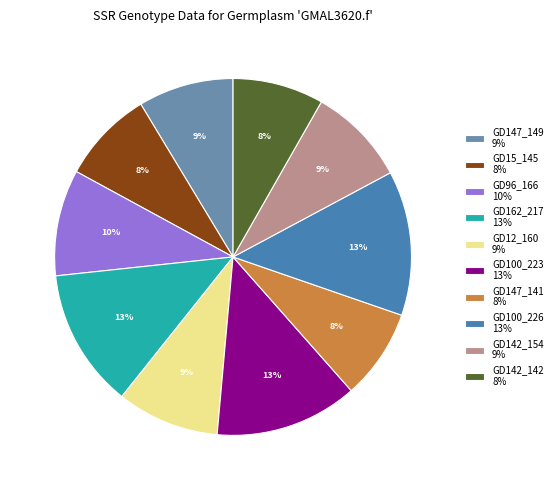

Between GD142_142 and GD100_226, which is larger?

GD100_226